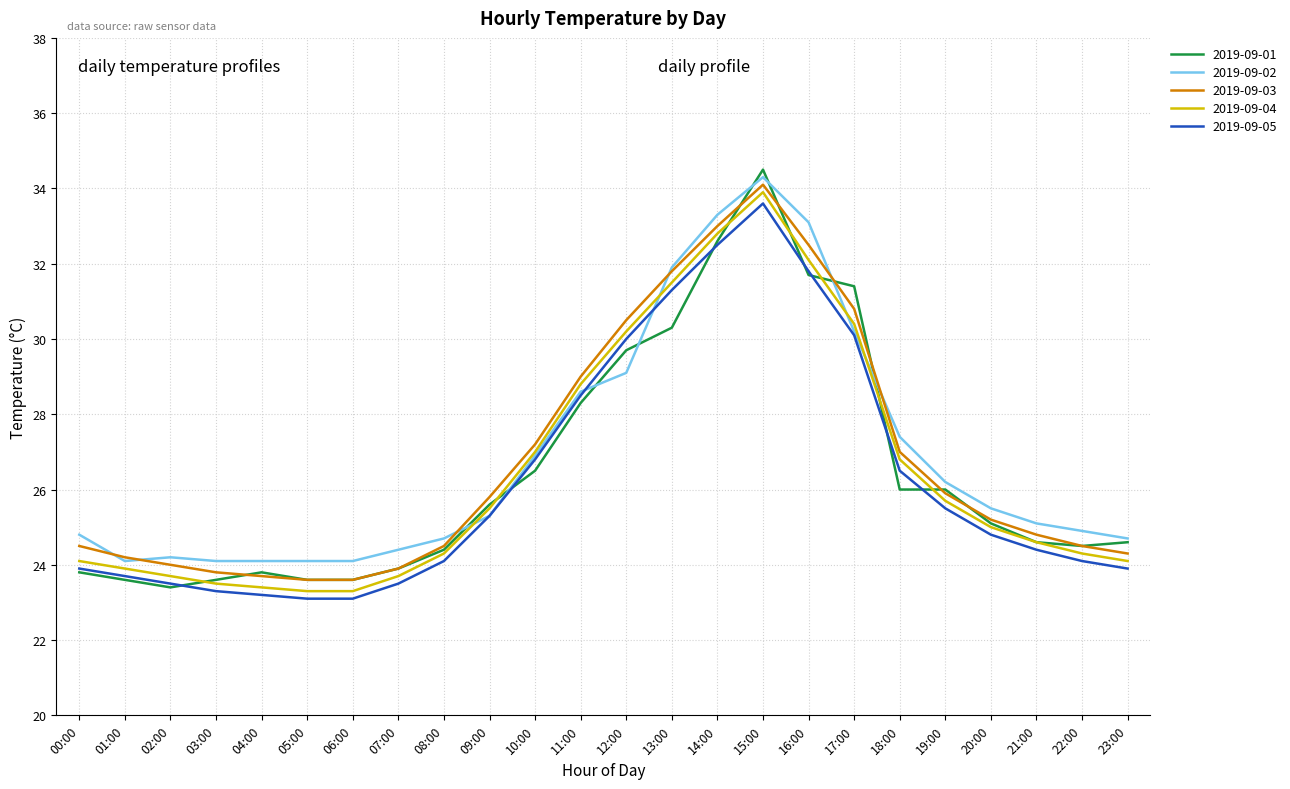

True or false: 2019-09-05 has a value of 7.3 at 23:00.

False